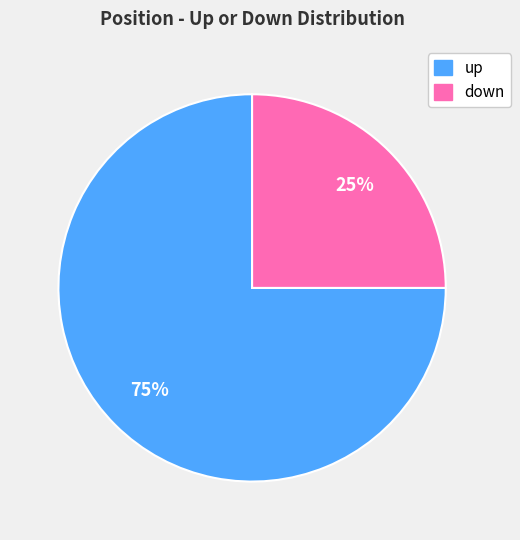

Which category accounts for the majority?

up